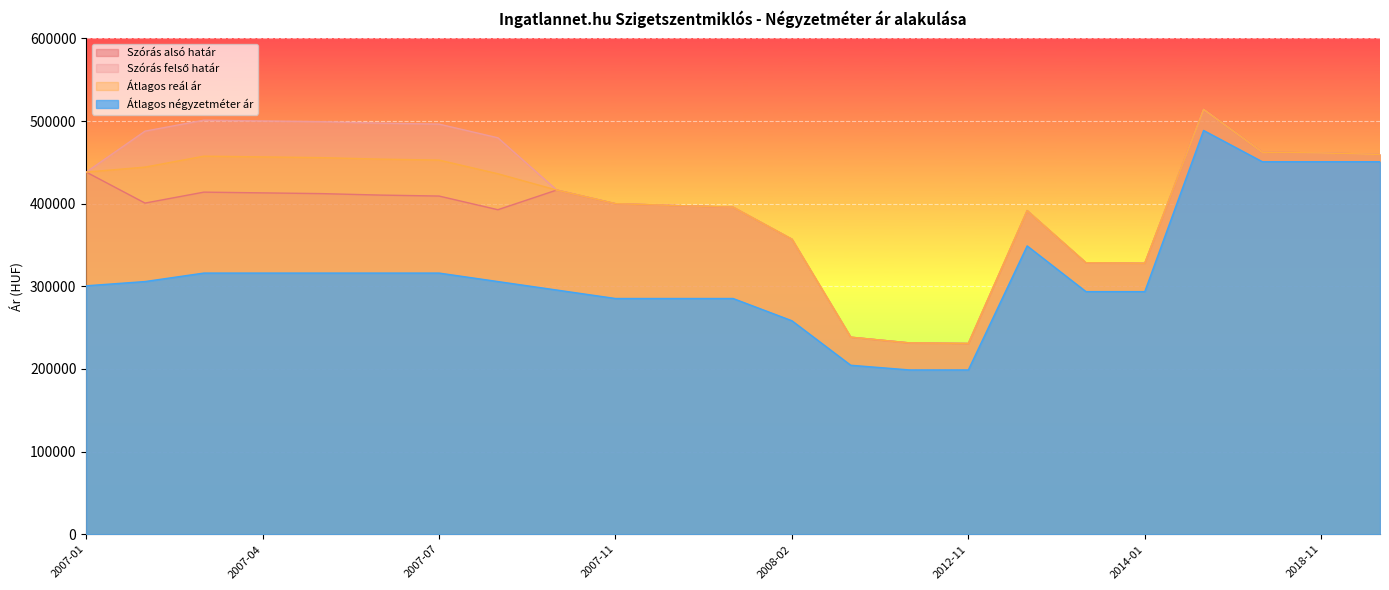

Which category has the highest value in the Szórás felső határ series?

2017-09